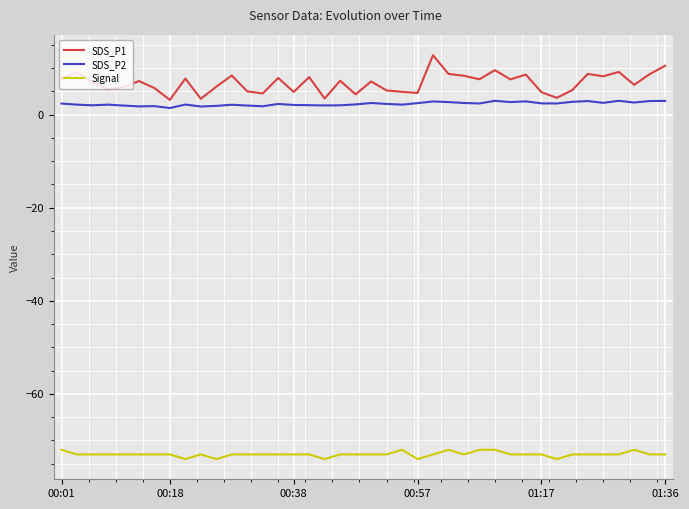

True or false: Signal and SDS_P2 cross at least once.

False